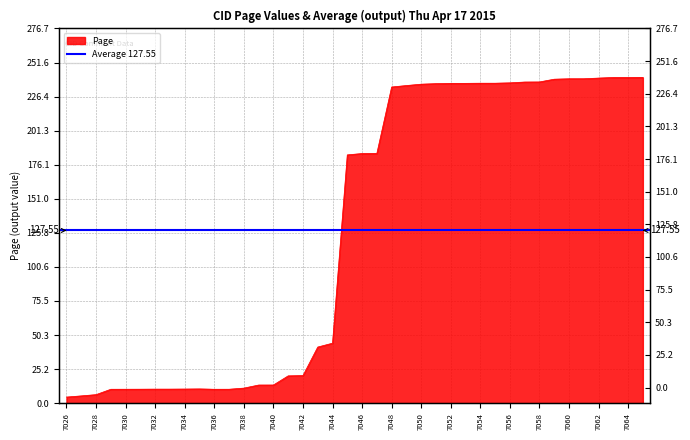

At which category does the data reach its first local valley?

7036